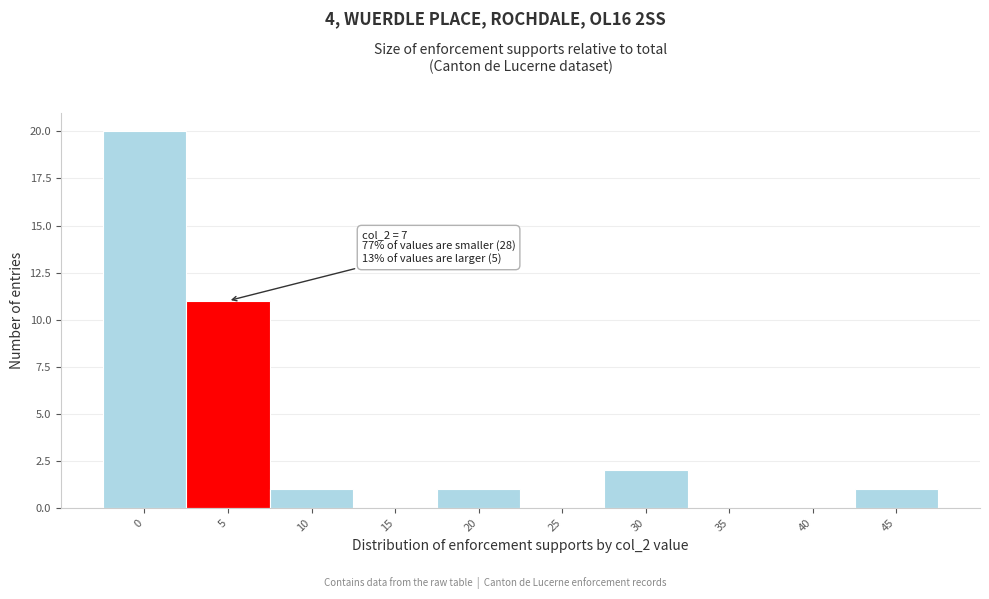

Reading right to left, what are all the values shown in this chart?

45=1	40=0	35=0	30=2	25=0	20=1	15=0	10=1	5=11	0=20